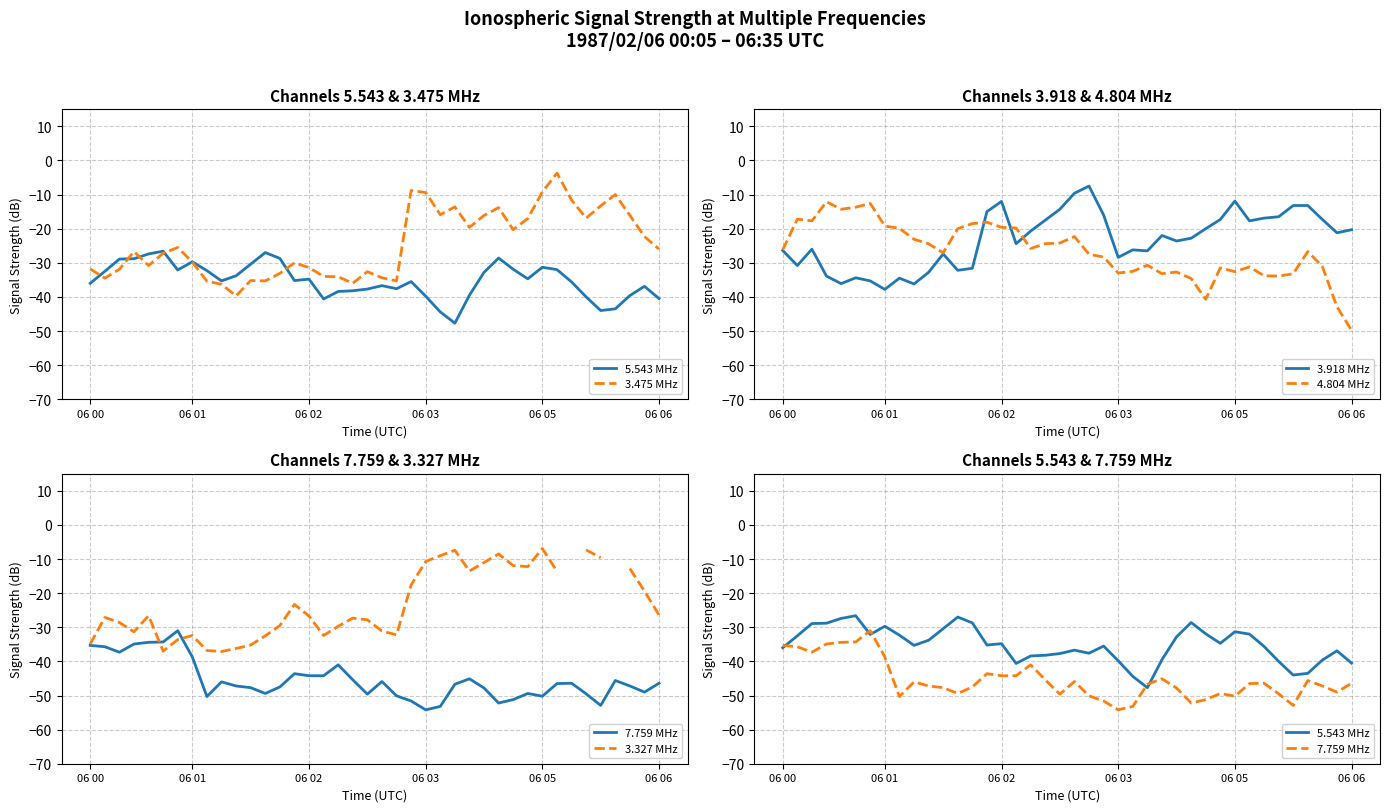

What is the difference between the maximum and second lowest values in the 5.543 MHz series?

17.8